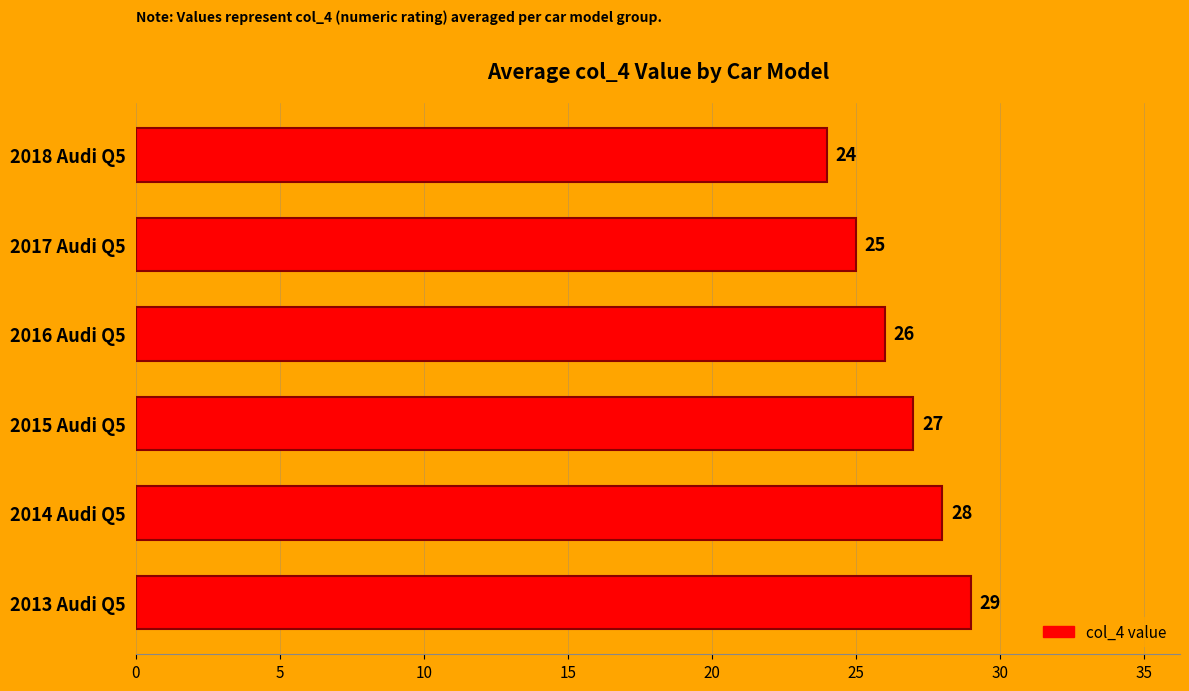

Count the values in the range 25 to 28.

4